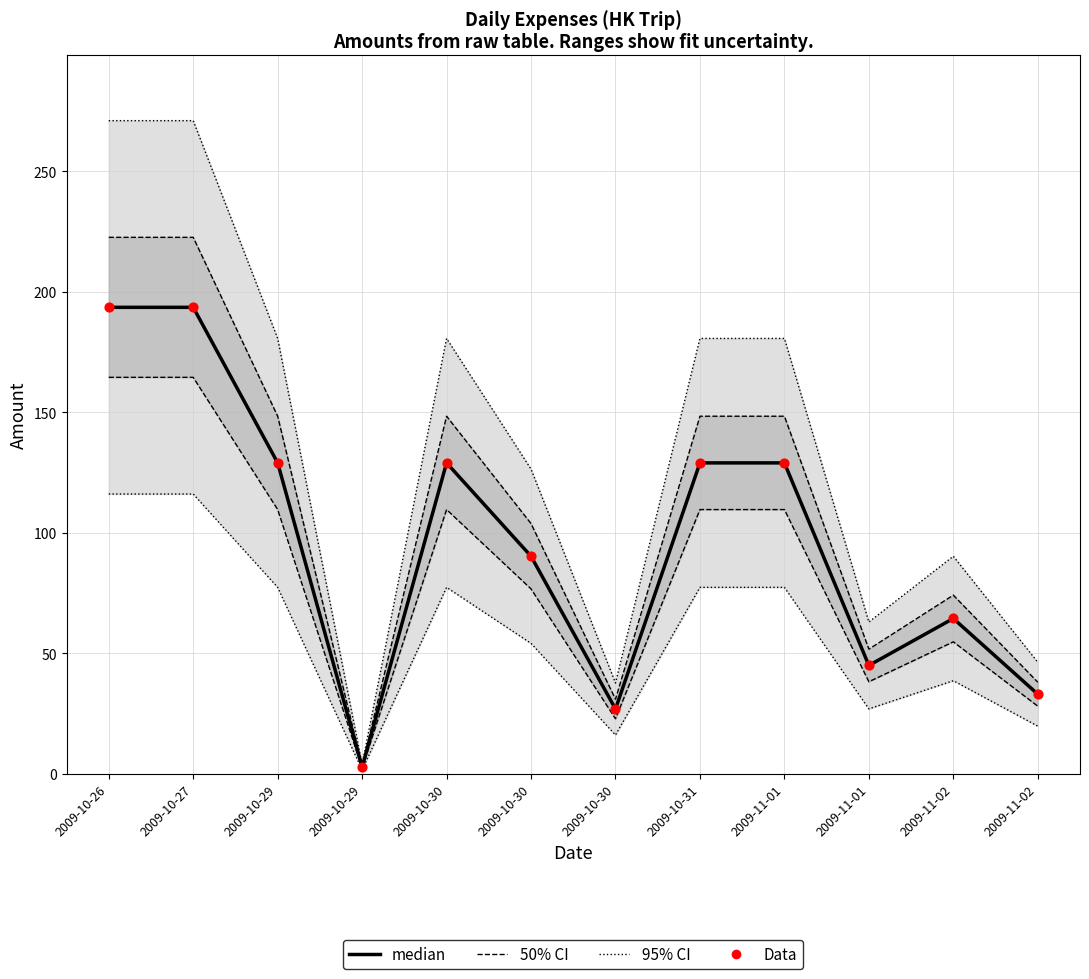

At how many categories does at least one series exceed 31?

10